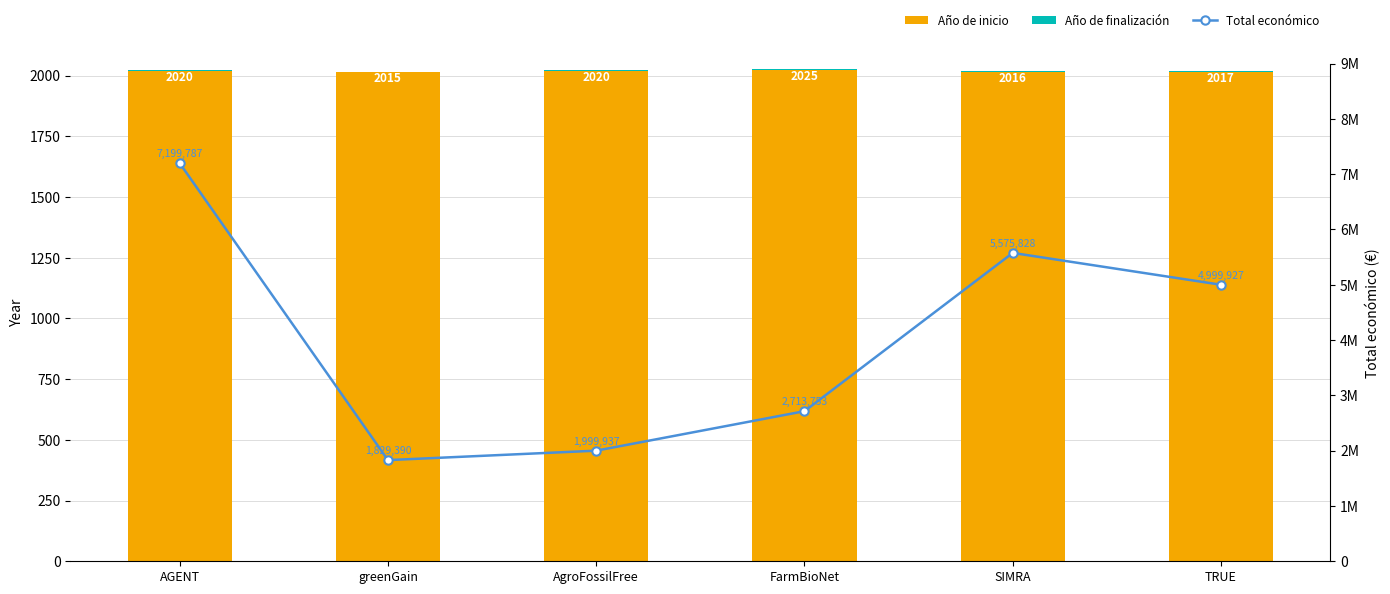

What is the spread (max minus min) of values at greenGain?

1829388